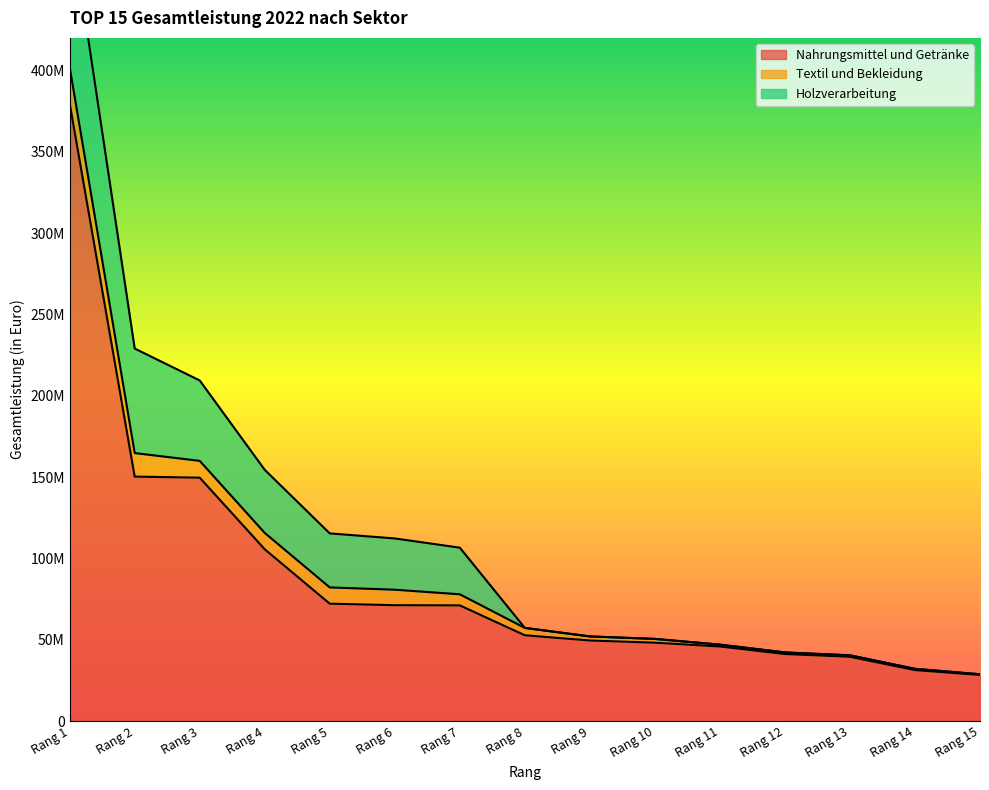

At how many categories does at least one series exceed 366573803?

1